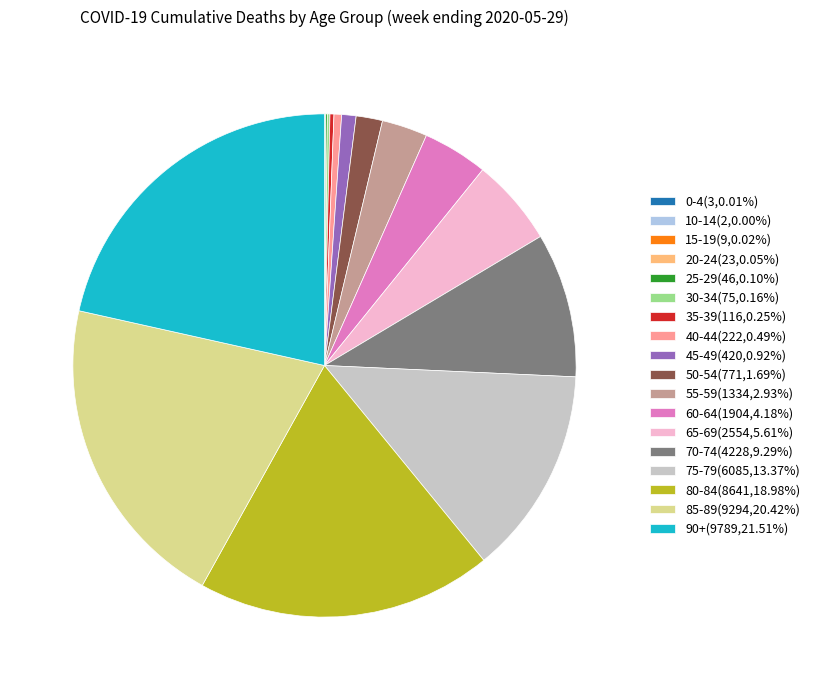

Is there a majority slice in this chart?

No